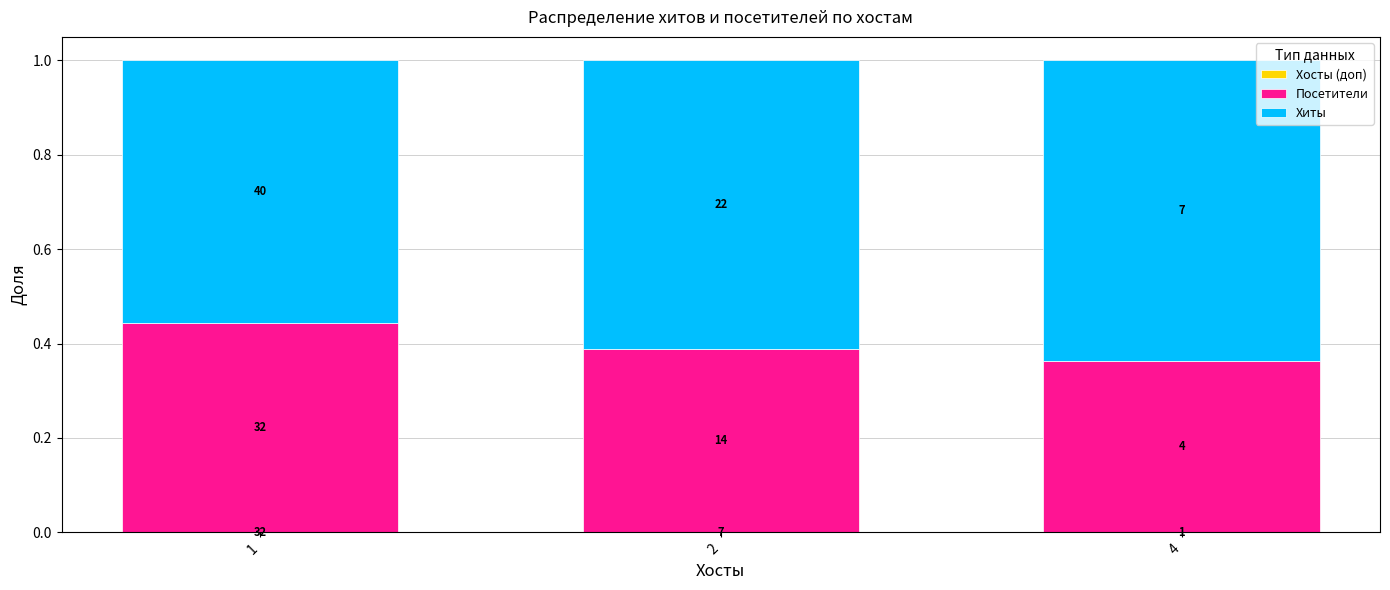

What is the total value across all series at 2?

1.0